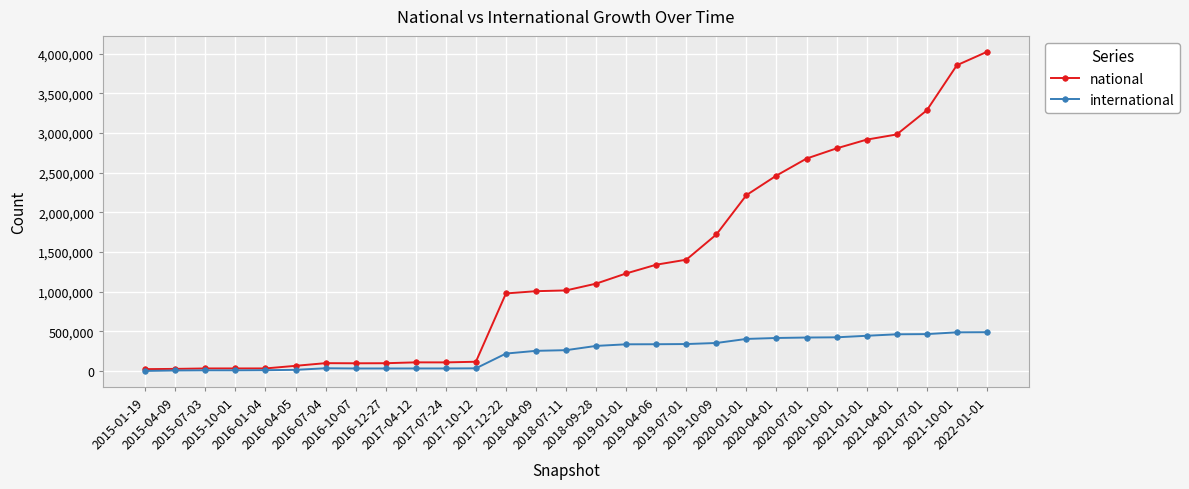

Which series has the largest total across all categories?

national